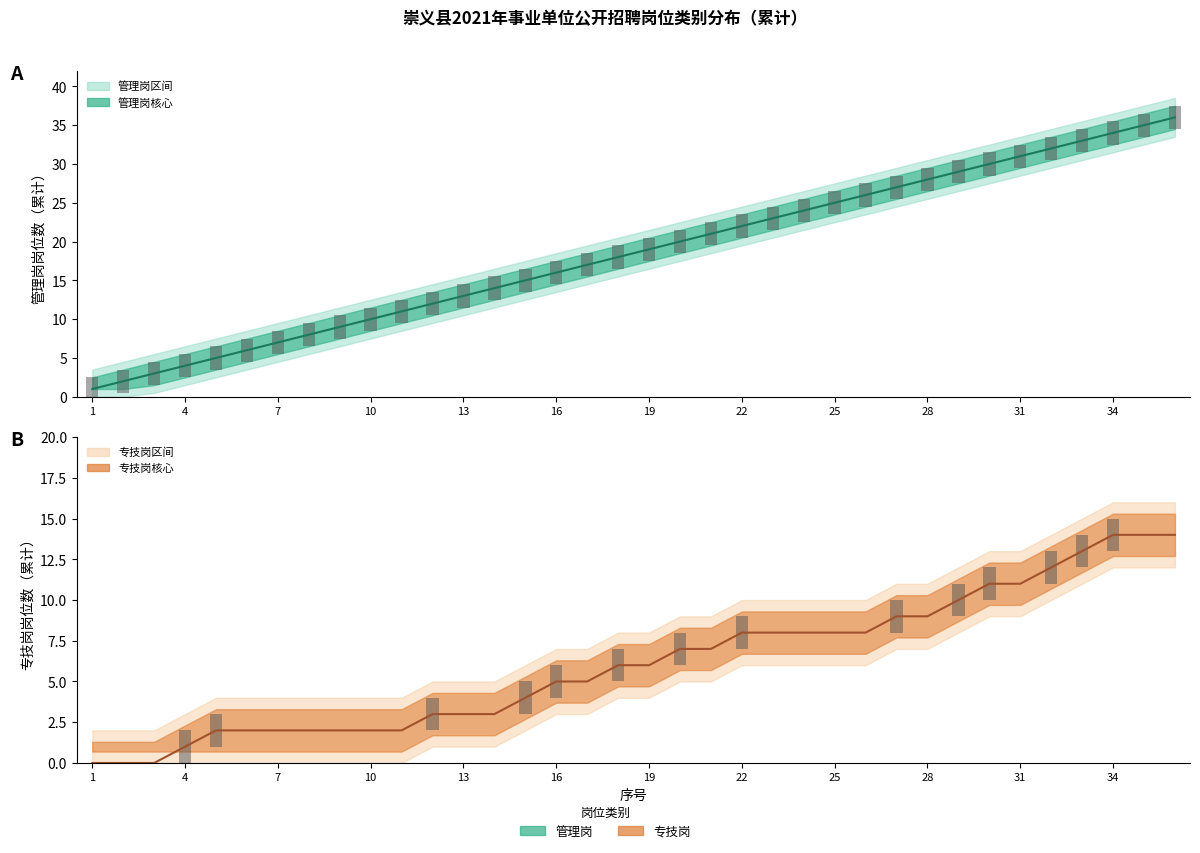

Reading left to right, transcribe all the data shown in this chart.

管理岗 (累计): 1	2	3	4	5	6	7	8	9	10	11	12	13	14	15	16	17	18	19	20	21	22	23	24	25	26	27	28	29	30	31	32	33	34	35	36
专技岗 (累计): 0	0	0	1	2	2	2	2	2	2	2	3	3	3	4	5	5	6	6	7	7	8	8	8	8	8	9	9	10	11	11	12	13	14	14	14